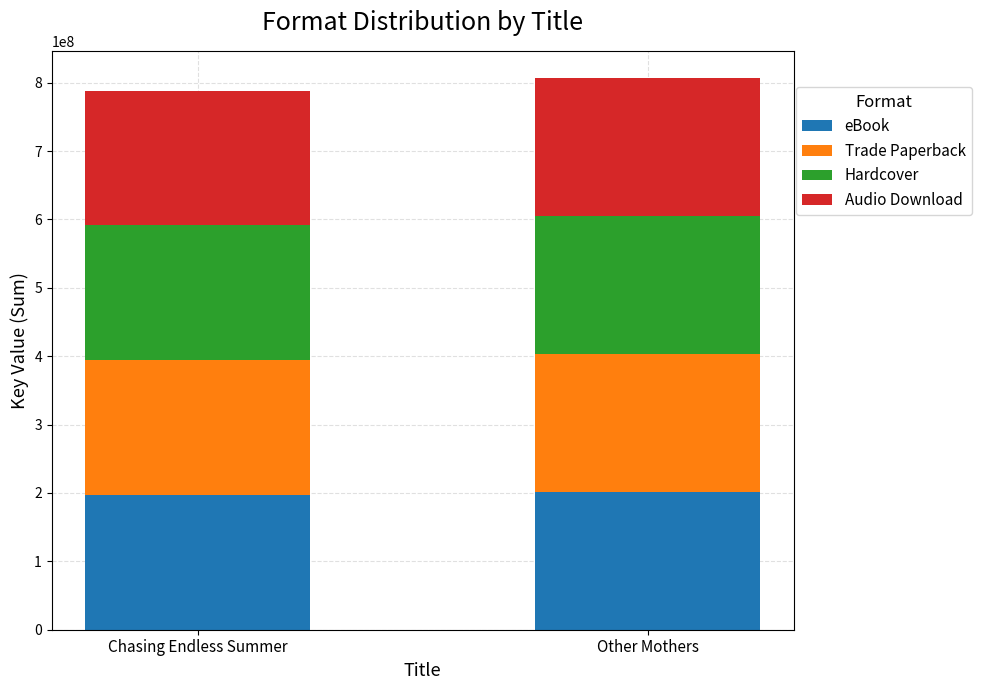

What is the maximum value for eBook?

201572380